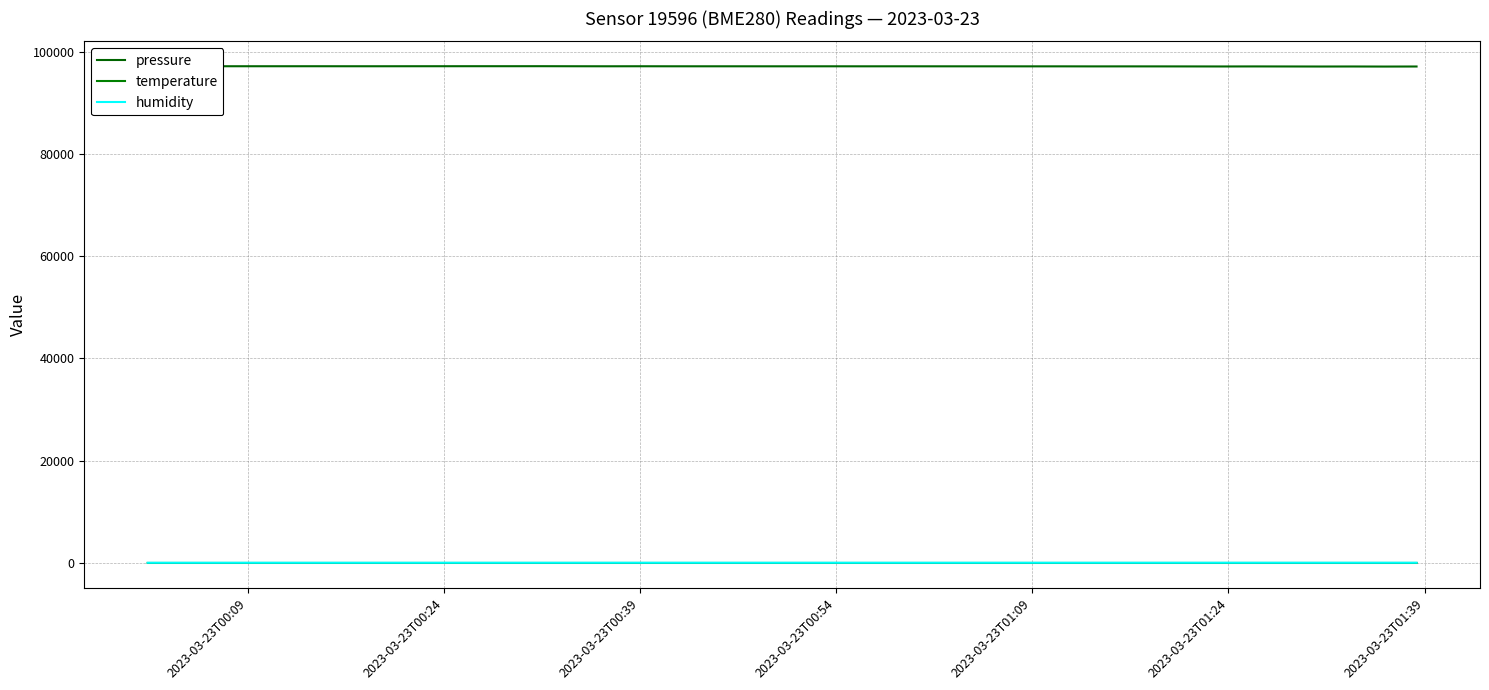

How many lines are shown in the chart?

3